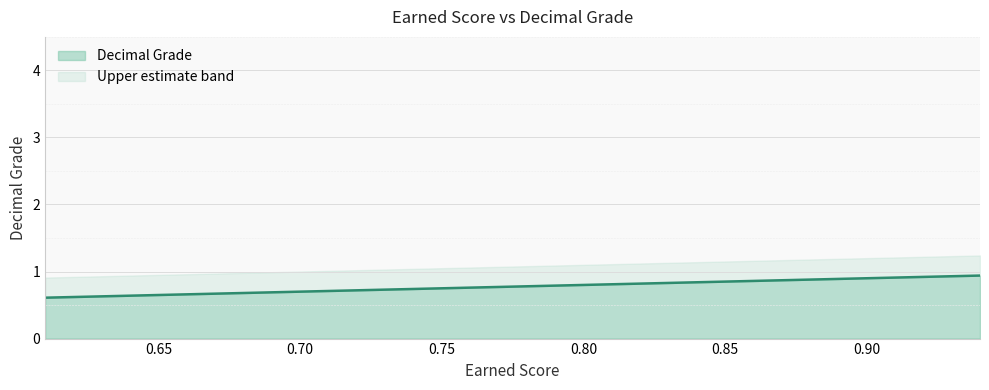

True or false: the data shows 1.2 at 15.

False